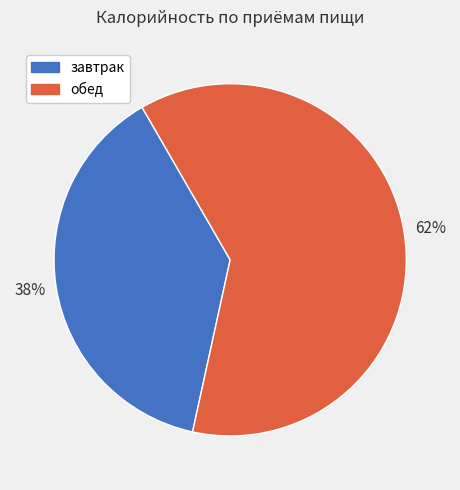

What is the smallest slice in the pie chart?

завтрак